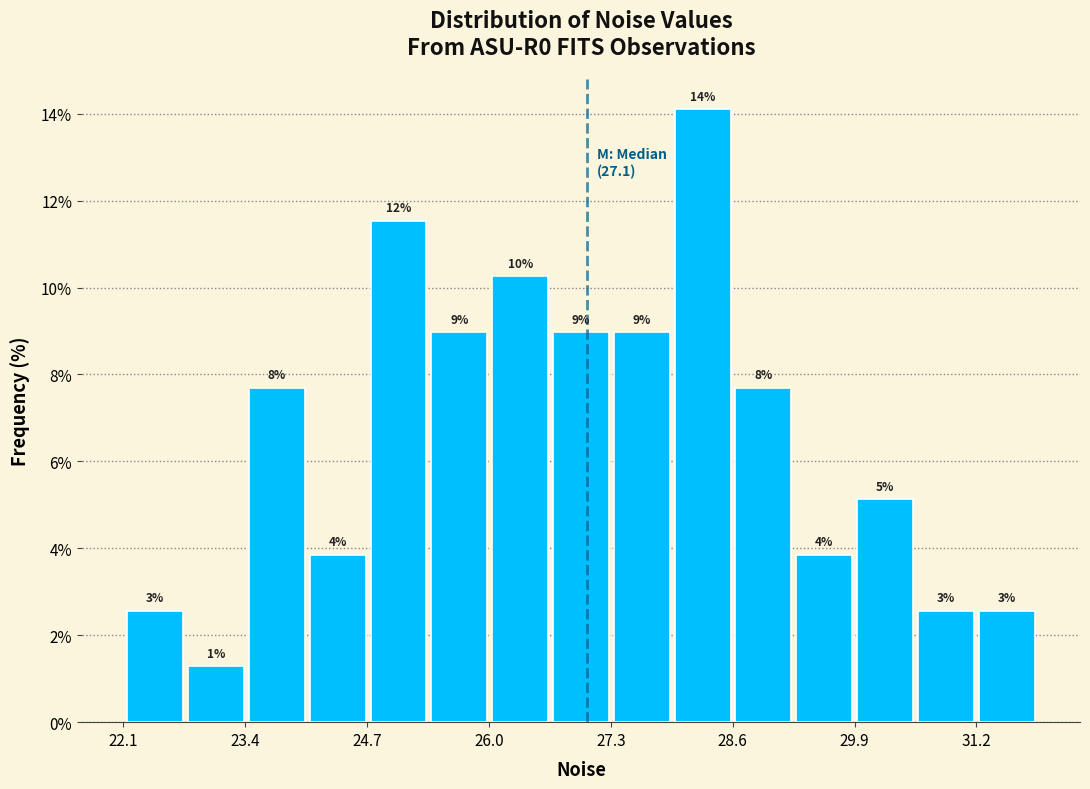

Read against the x-axis, roughly where is the centre of the tallest bar?

28.2